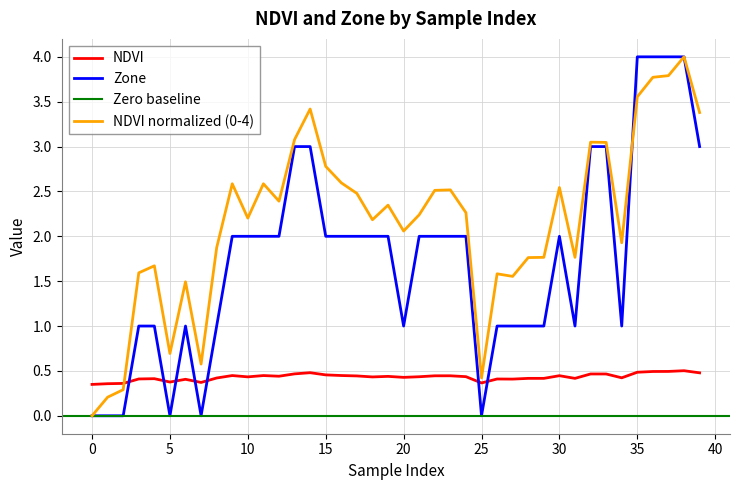

What is the maximum value for NDVI?

0.5